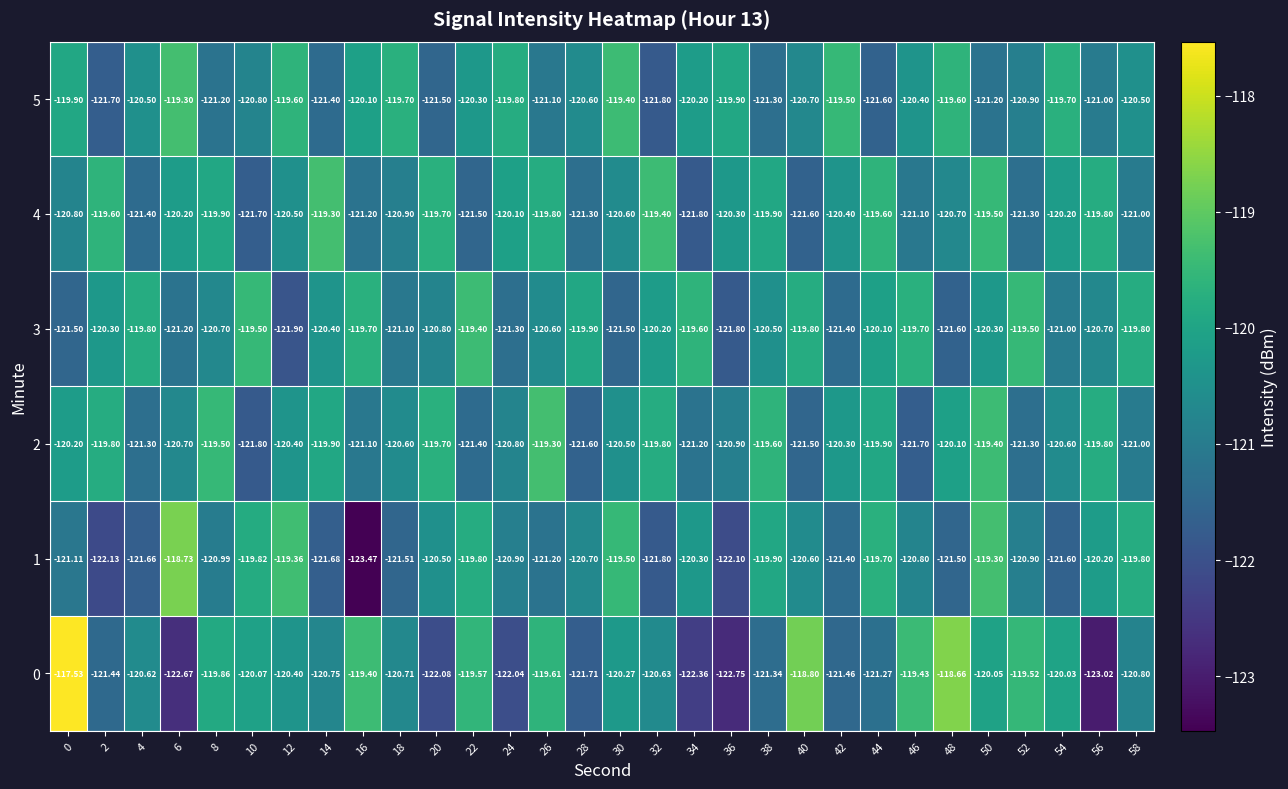

Reading left to right, list all the values displayed in this chart.

0: 0=-117.5	2=-121.4	4=-120.6	6=-122.7	8=-119.9	10=-120.1	12=-120.4	14=-120.8	16=-119.4	18=-120.7	20=-122.1	22=-119.6	24=-122.0	26=-119.6	28=-121.7	30=-120.3	32=-120.6	34=-122.4	36=-122.8	38=-121.3	40=-118.8	42=-121.5	44=-121.3	46=-119.4	48=-118.7	50=-120.0	52=-119.5	54=-120.0	56=-123.0	58=-120.8
1: 0=-121.1	2=-122.1	4=-121.7	6=-118.7	8=-121.0	10=-119.8	12=-119.4	14=-121.7	16=-123.5	18=-121.5	20=-120.5	22=-119.8	24=-120.9	26=-121.2	28=-120.7	30=-119.5	32=-121.8	34=-120.3	36=-122.1	38=-119.9	40=-120.6	42=-121.4	44=-119.7	46=-120.8	48=-121.5	50=-119.3	52=-120.9	54=-121.6	56=-120.2	58=-119.8
2: 0=-120.2	2=-119.8	4=-121.3	6=-120.7	8=-119.5	10=-121.8	12=-120.4	14=-119.9	16=-121.1	18=-120.6	20=-119.7	22=-121.4	24=-120.8	26=-119.3	28=-121.6	30=-120.5	32=-119.8	34=-121.2	36=-120.9	38=-119.6	40=-121.5	42=-120.3	44=-119.9	46=-121.7	48=-120.1	50=-119.4	52=-121.3	54=-120.6	56=-119.8	58=-121.0
3: 0=-121.5	2=-120.3	4=-119.8	6=-121.2	8=-120.7	10=-119.5	12=-121.9	14=-120.4	16=-119.7	18=-121.1	20=-120.8	22=-119.4	24=-121.3	26=-120.6	28=-119.9	30=-121.5	32=-120.2	34=-119.6	36=-121.8	38=-120.5	40=-119.8	42=-121.4	44=-120.1	46=-119.7	48=-121.6	50=-120.3	52=-119.5	54=-121.0	56=-120.7	58=-119.8
4: 0=-120.8	2=-119.6	4=-121.4	6=-120.2	8=-119.9	10=-121.7	12=-120.5	14=-119.3	16=-121.2	18=-120.9	20=-119.7	22=-121.5	24=-120.1	26=-119.8	28=-121.3	30=-120.6	32=-119.4	34=-121.8	36=-120.3	38=-119.9	40=-121.6	42=-120.4	44=-119.6	46=-121.1	48=-120.7	50=-119.5	52=-121.3	54=-120.2	56=-119.8	58=-121.0
5: 0=-119.9	2=-121.7	4=-120.5	6=-119.3	8=-121.2	10=-120.8	12=-119.6	14=-121.4	16=-120.1	18=-119.7	20=-121.5	22=-120.3	24=-119.8	26=-121.1	28=-120.6	30=-119.4	32=-121.8	34=-120.2	36=-119.9	38=-121.3	40=-120.7	42=-119.5	44=-121.6	46=-120.4	48=-119.6	50=-121.2	52=-120.9	54=-119.7	56=-121.0	58=-120.5